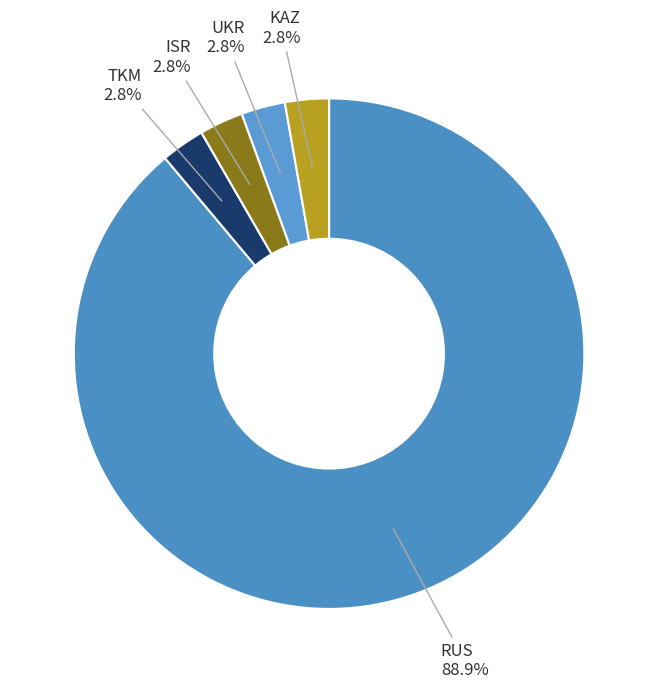

How many slices are in this pie chart?

5